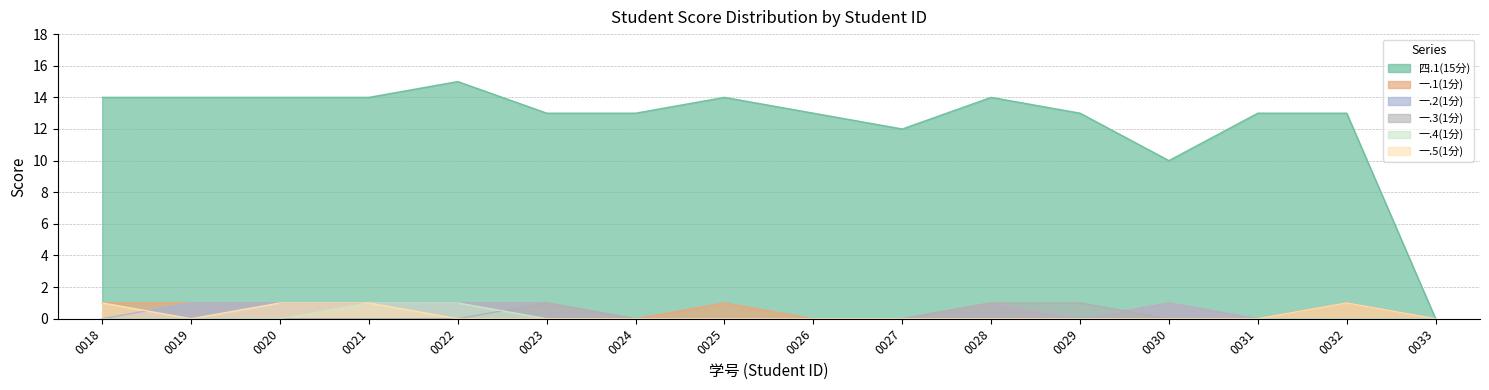

How many interior local peaks does the 一.3(1分) series have?

1